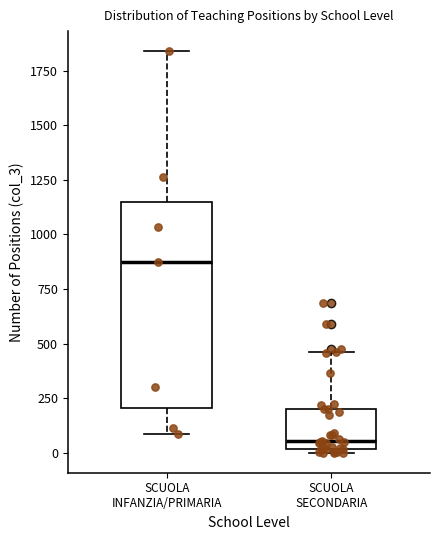

Which box has the highest median line?

SCUOLA INFANZIA/PRIMARIA